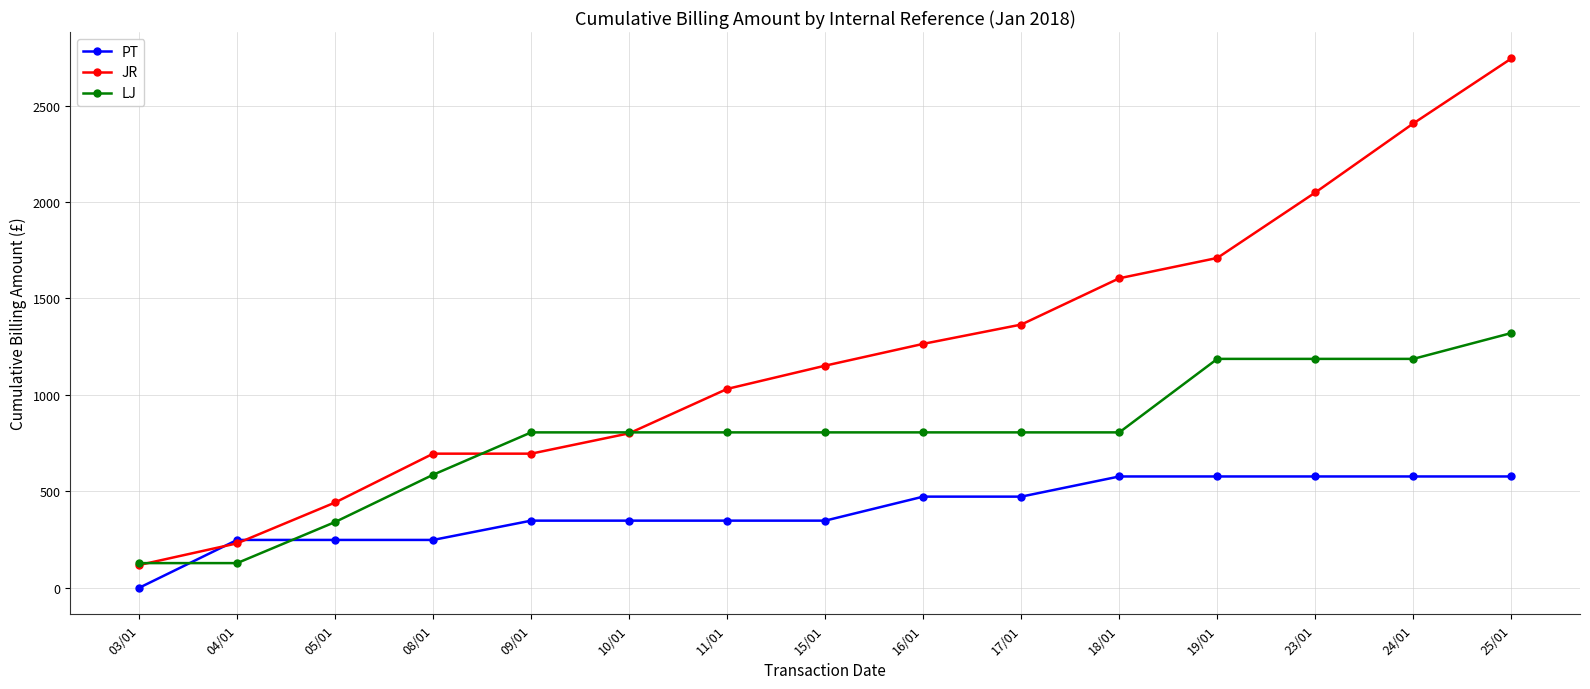

Which series changed the most between 11/01 and 15/01?

JR